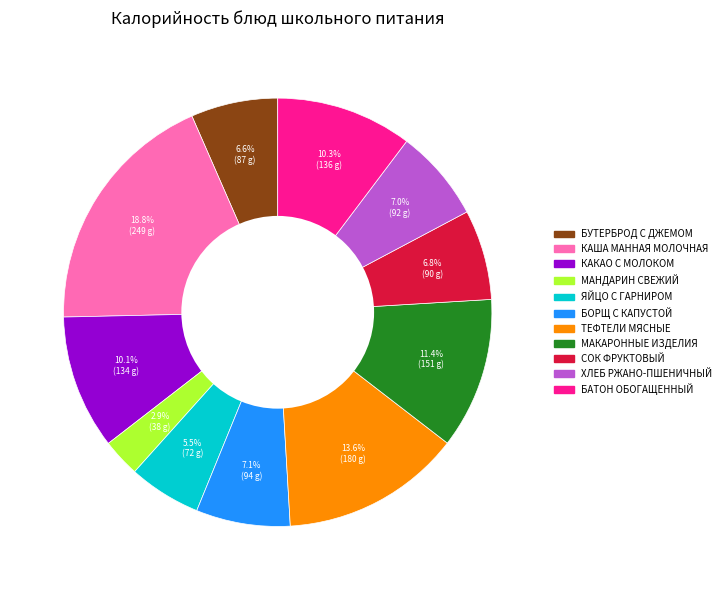

Does any single category account for the majority?

No